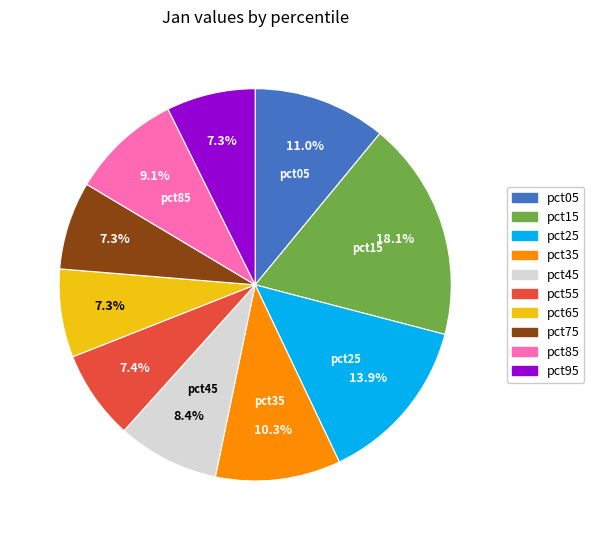

To the nearest percent, what percentage of the pie is pct35?

10%